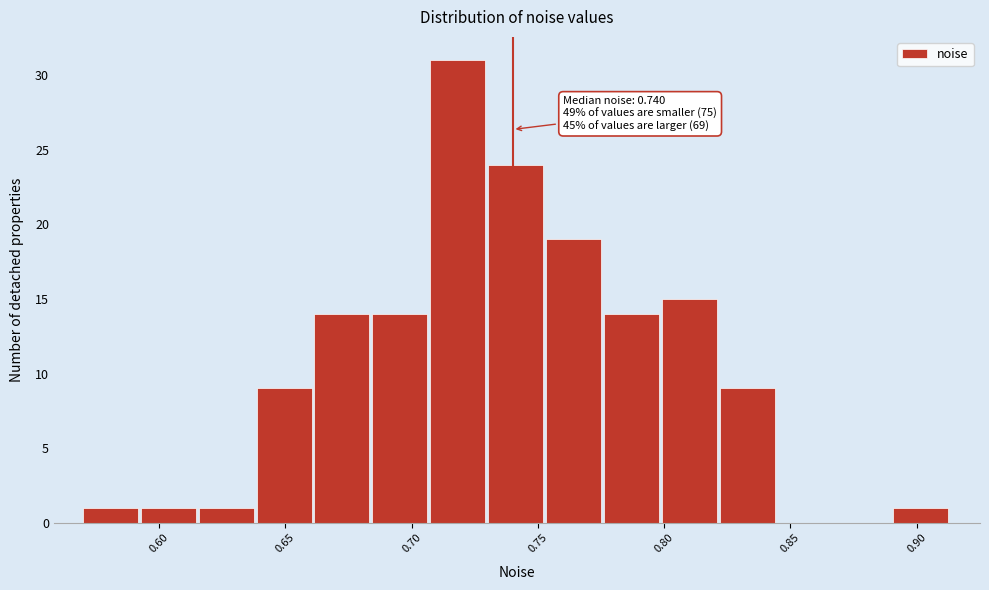

Which range on the x-axis has the tallest bar?

0.705 to 0.730